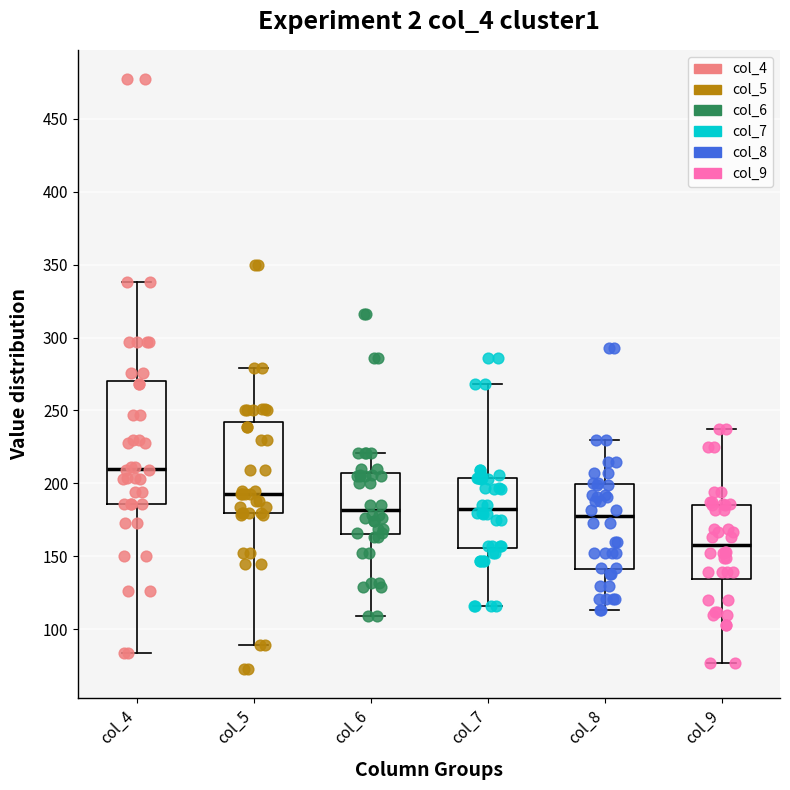

Where does the upper whisker of the box for col_7 end on the y-axis? The values are not printed on the chart, so give them approximately, as read against the axis.

270